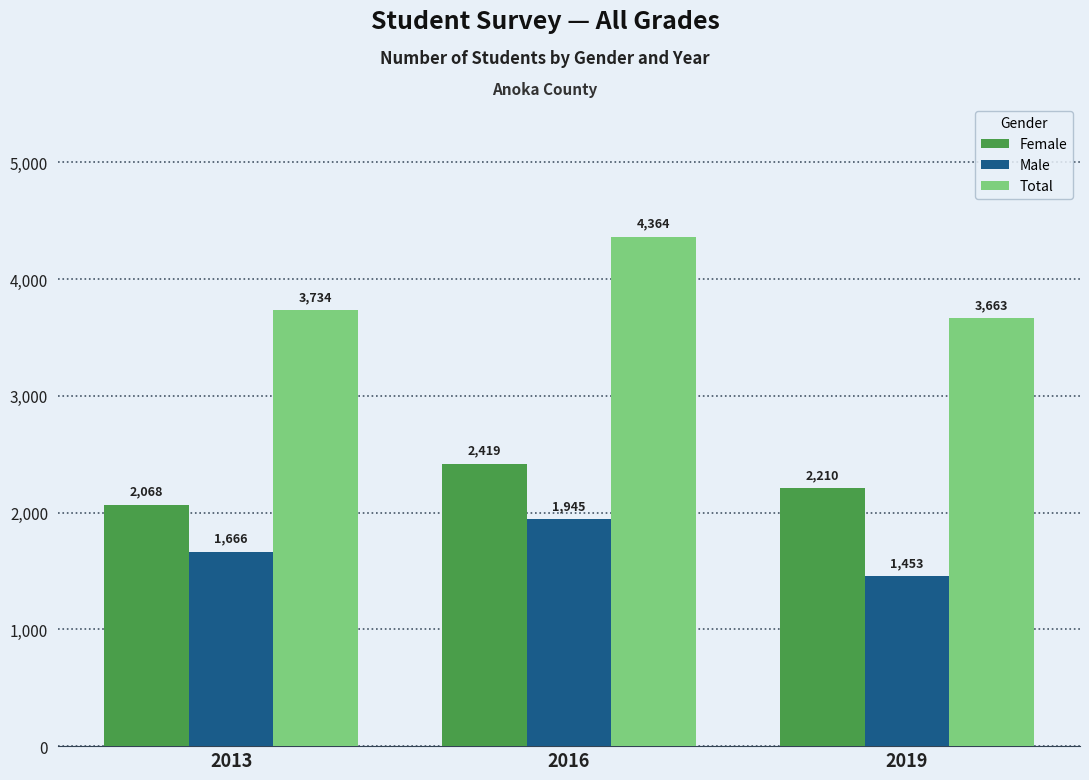

What is the difference between the Total values at 2016 and 2013?

630